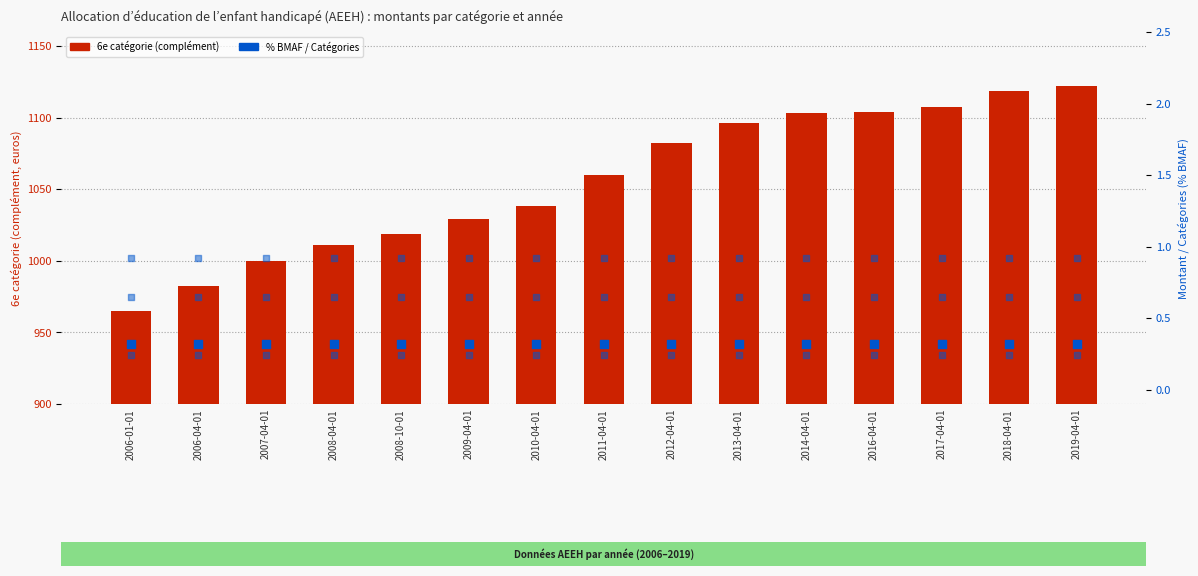

Which series reaches the minimum Y coordinate?

1ere catégorie